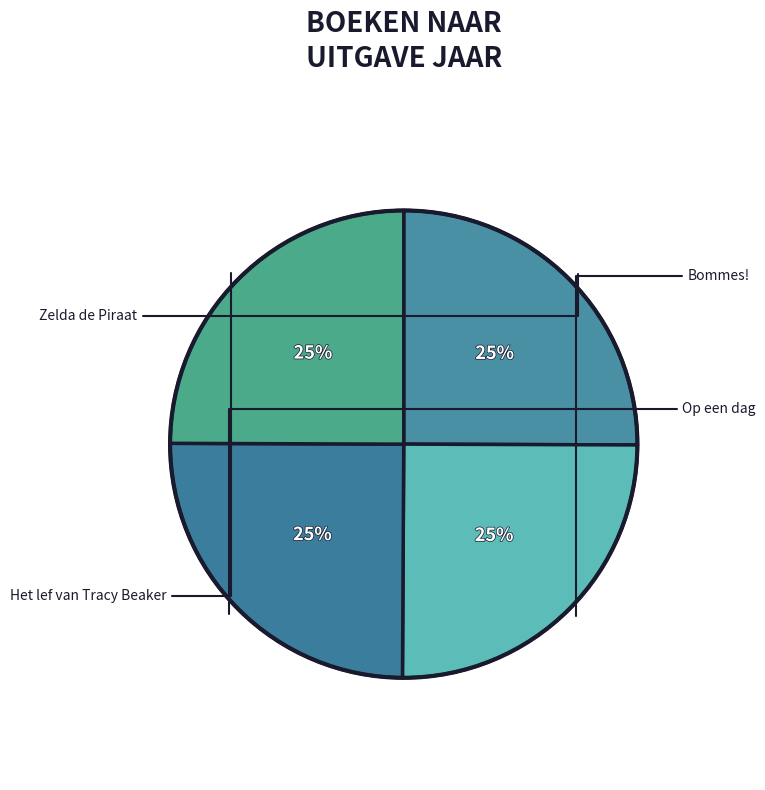

How many segments does this pie chart have?

4